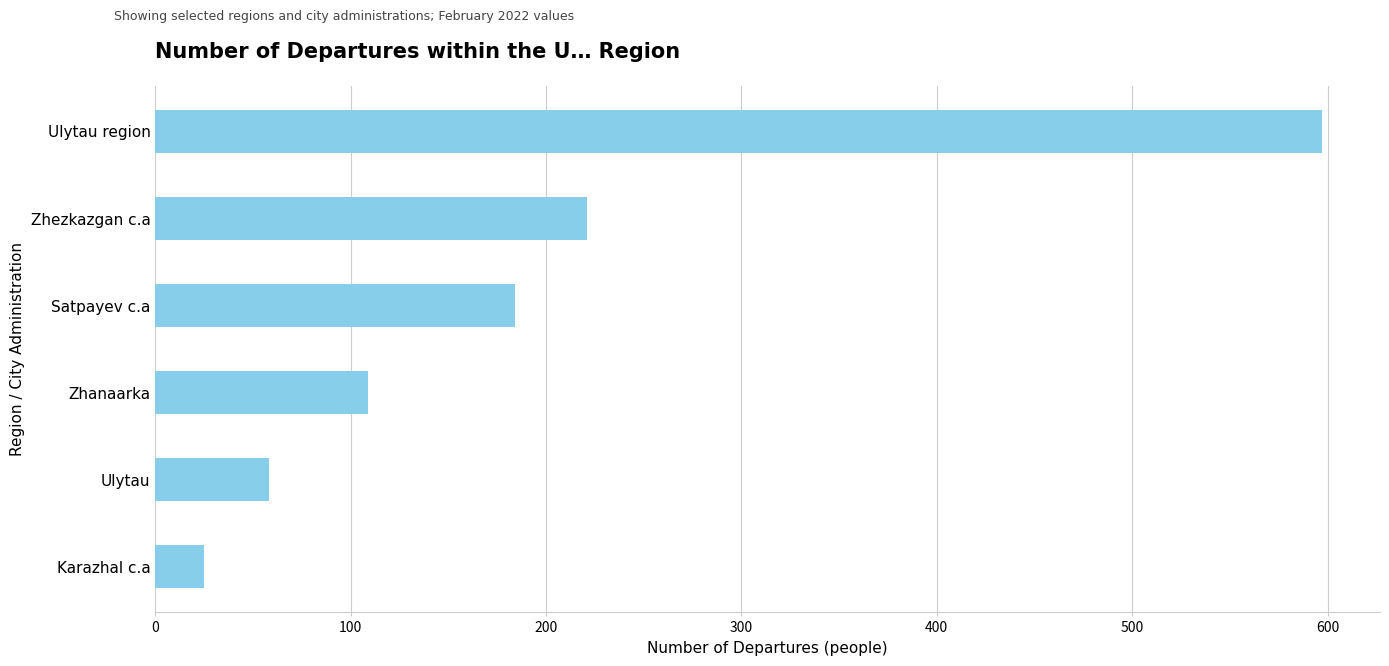

At which category does the chart reach its peak across all series?

Ulytau region